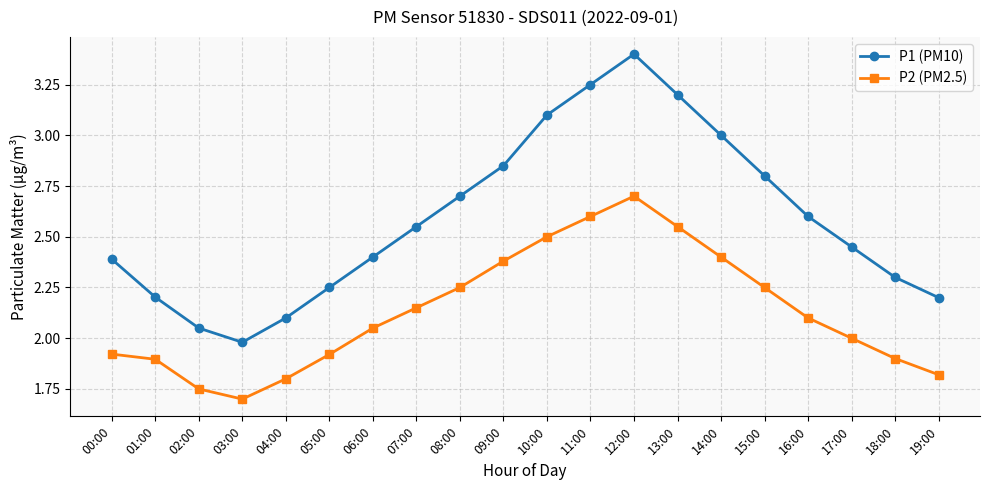

True or false: P2 (PM2.5) and P1 (PM10) cross at least once.

False